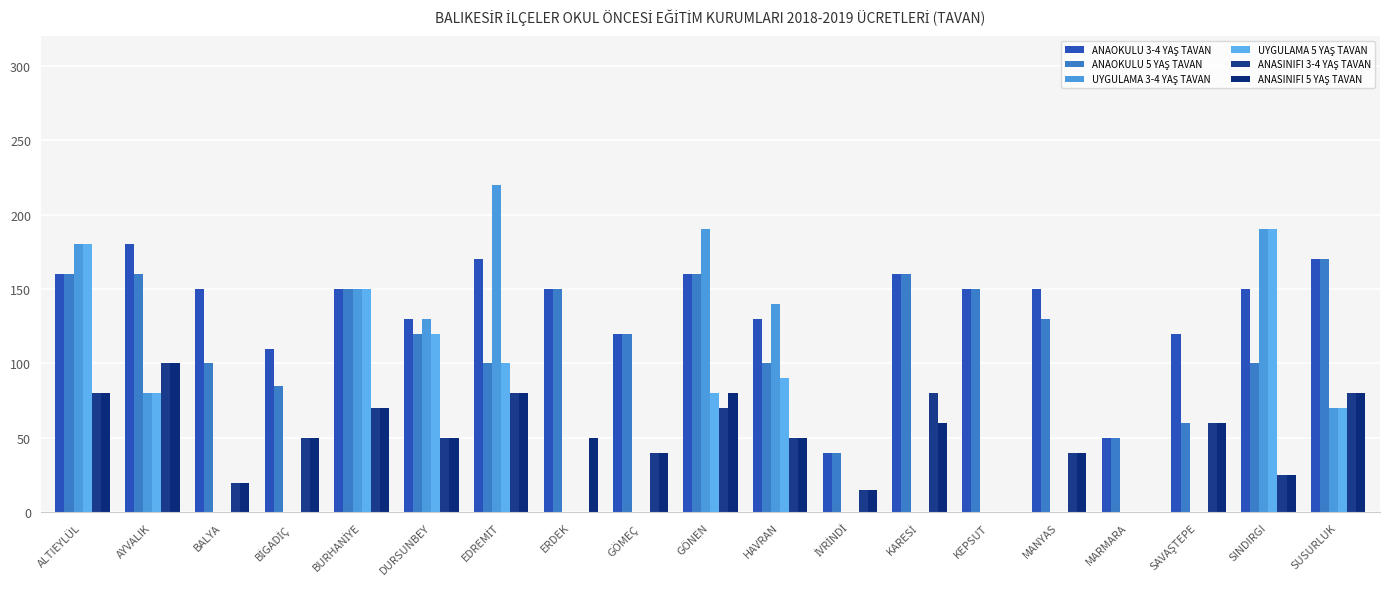

Count the number of categories in the chart.

19